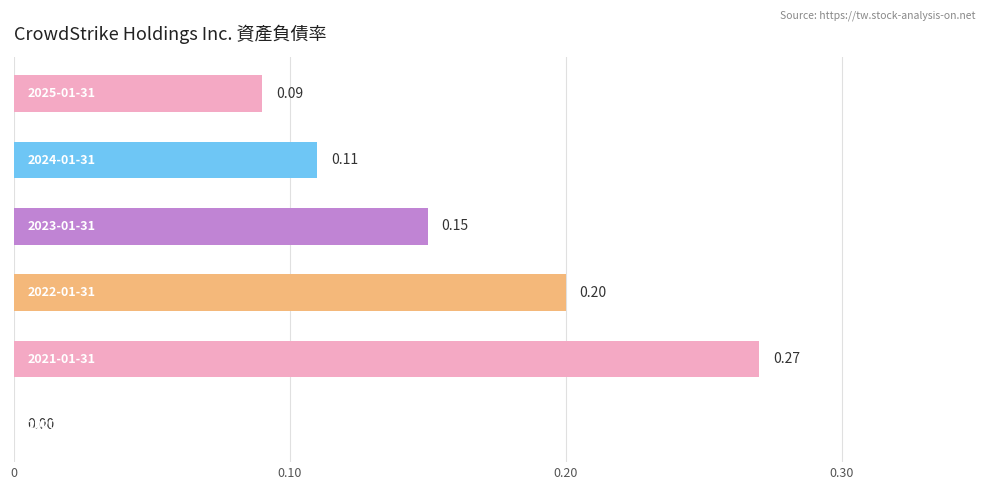

What is the sum of all values?

0.8